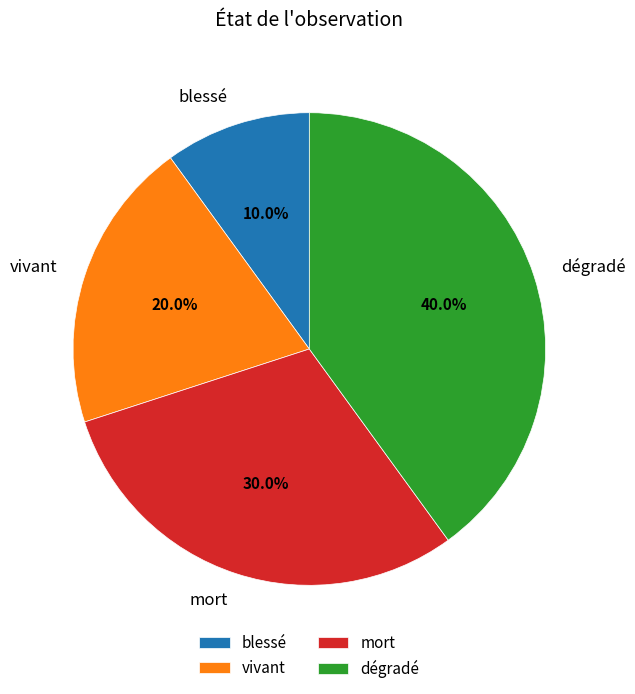

What is the largest slice in the pie chart?

dégradé